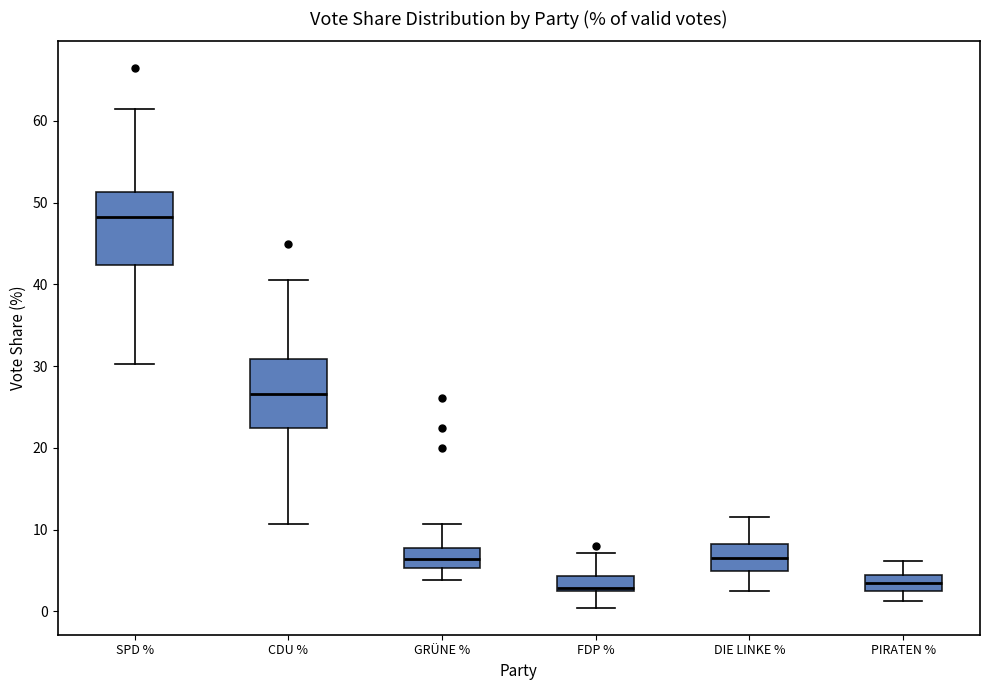

Reading left to right, transcribe this box plot: for each box, give where its median line is, the range the box spans, and where its two whiskers end, as read against the y-axis. The values are not printed on the chart, so give them approximately, as read against the axis.

SPD %: median 48, box 42 to 51, whiskers 30 to 61
CDU %: median 27, box 22 to 31, whiskers 11 to 41
GRÜNE %: median 6, box 5 to 8, whiskers 4 to 11
FDP %: median 3, box 2 to 4, whiskers 0 to 7
DIE LINKE %: median 7, box 5 to 8, whiskers 2 to 11
PIRATEN %: median 4 (inside the box), box 3 to 4, whiskers 1 to 6